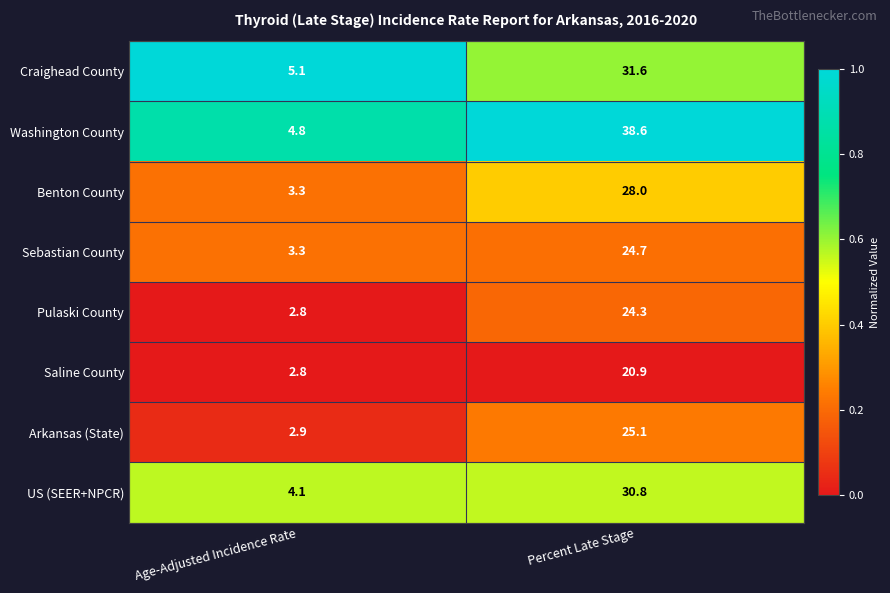

Which series changed the most between Age-Adjusted Incidence Rate and Percent Late Stage?

Washington County